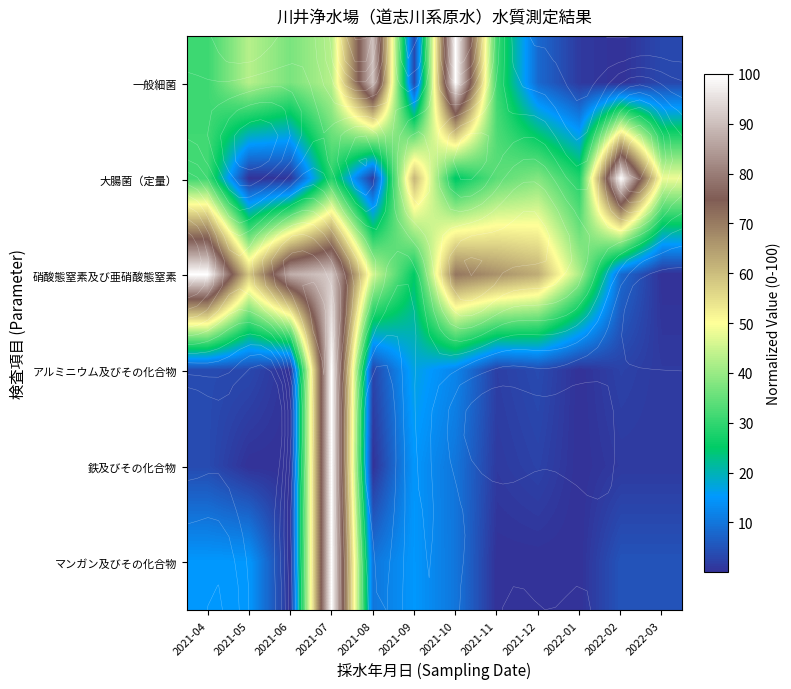

What is the difference between the highest and lowest values at 2021-12?

62.5